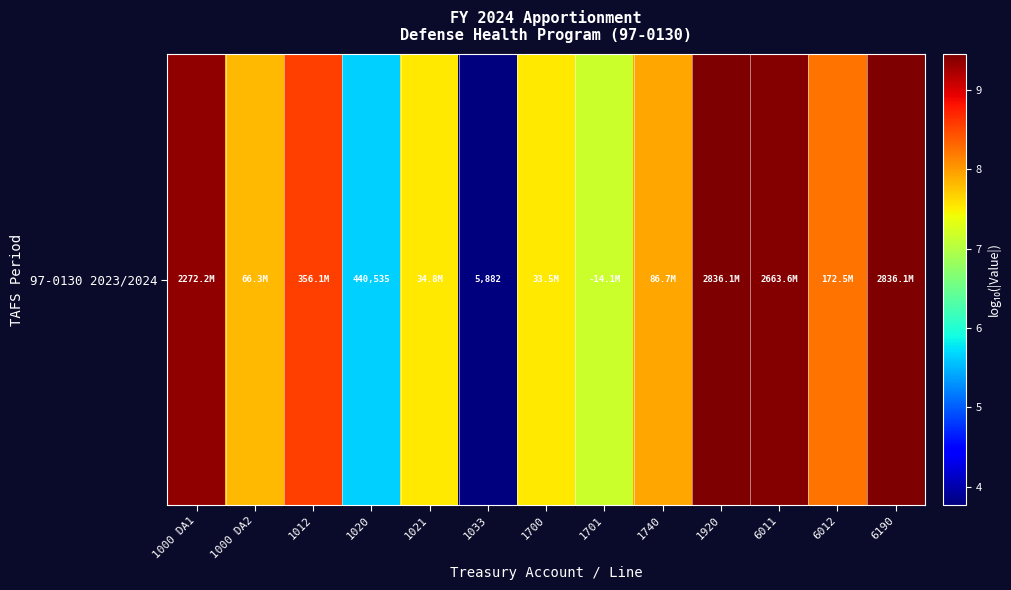

What is the average value?

7.8